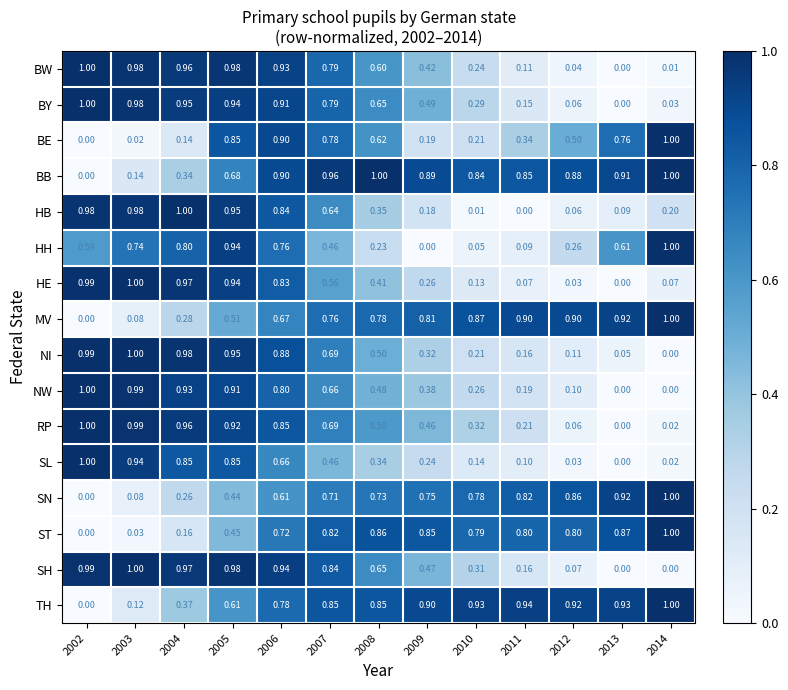

Which series has the largest total across all categories?

BB